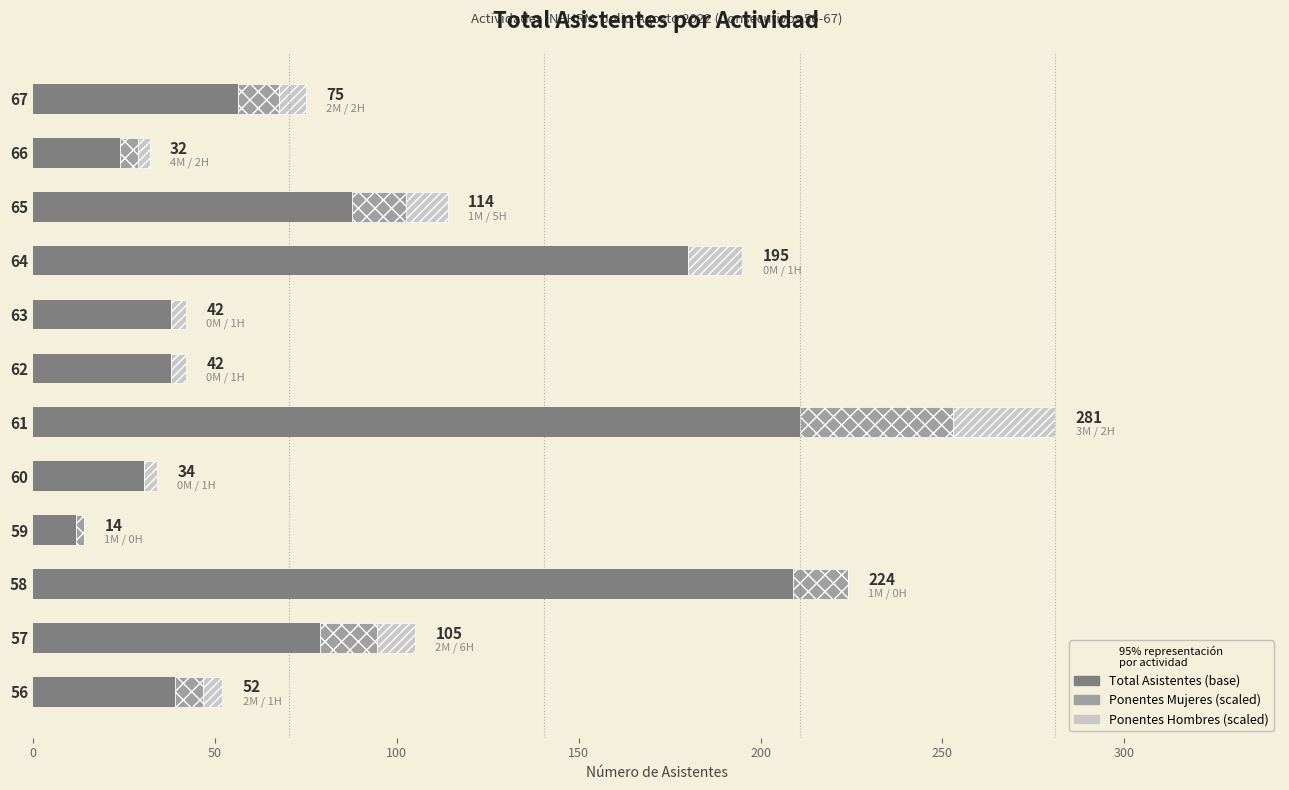

At which category is the sum across all series the highest?

61